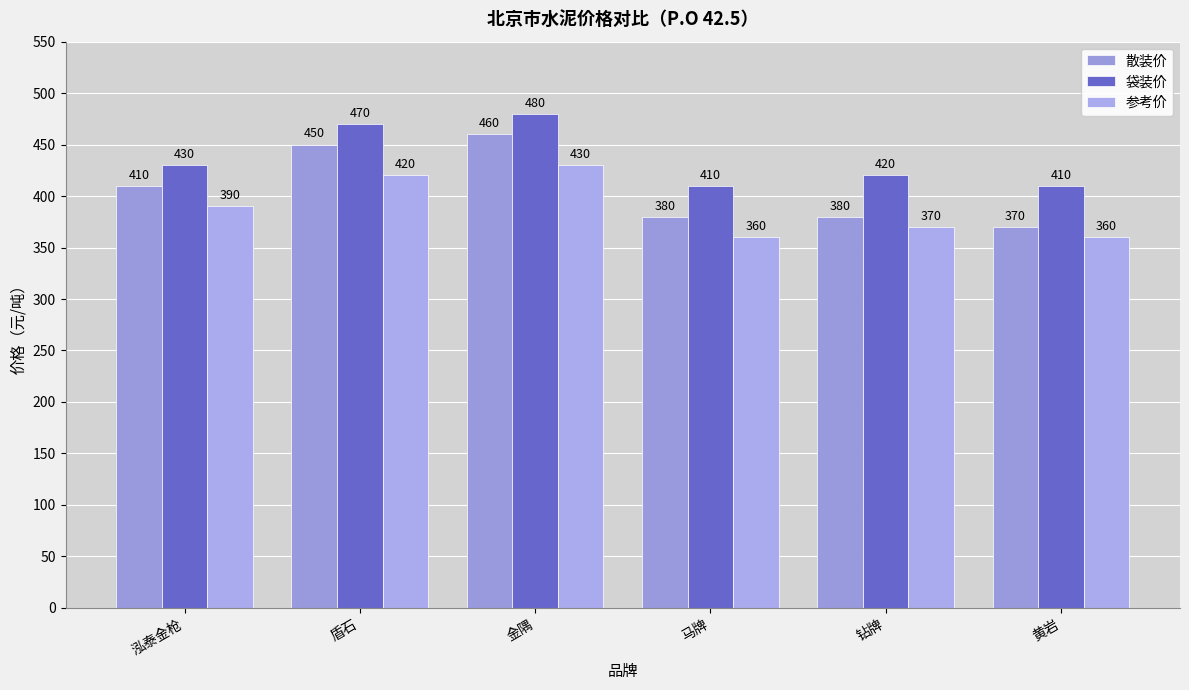

At how many categories does at least one series exceed 469?

2